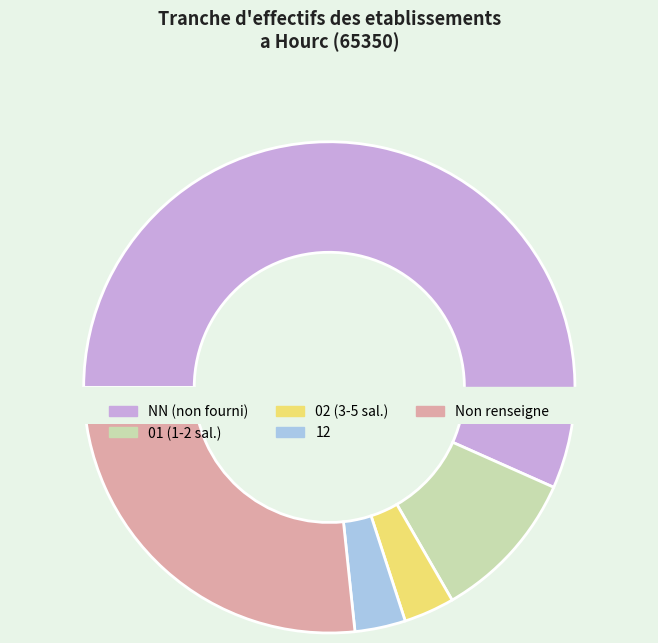

To the nearest percent, what is the difference between the largest and smallest slice percentages?

53%